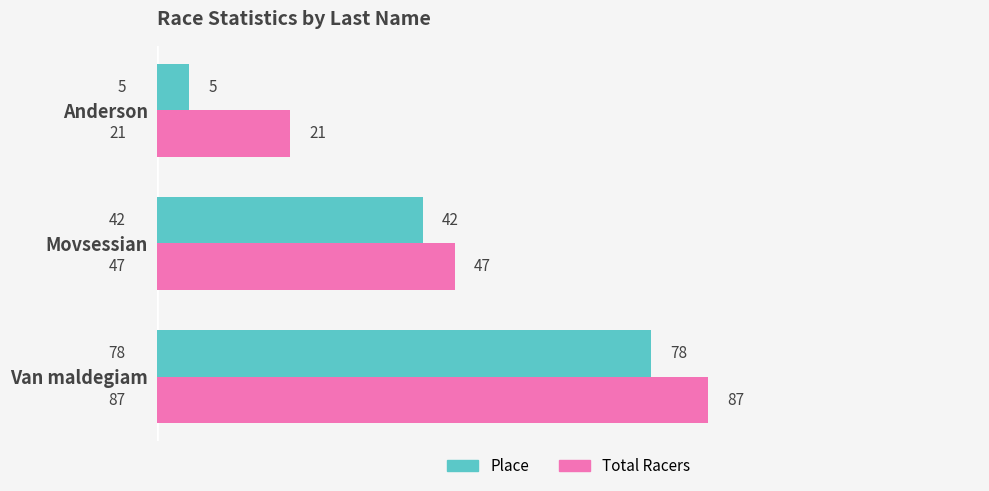

Which series has the largest range (max minus min)?

Place